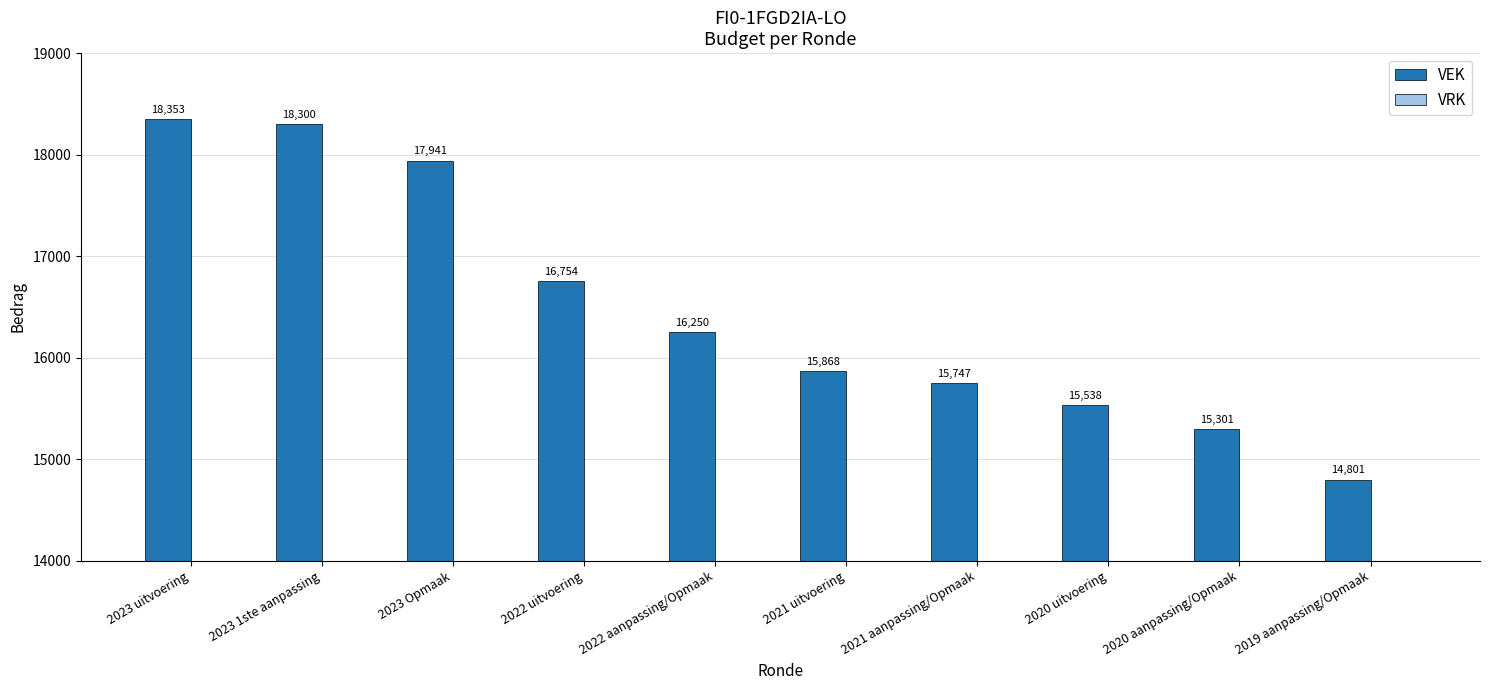

What is the change in value from 2023 Opmaak to 2022 aanpassing/Opmaak?

-1691